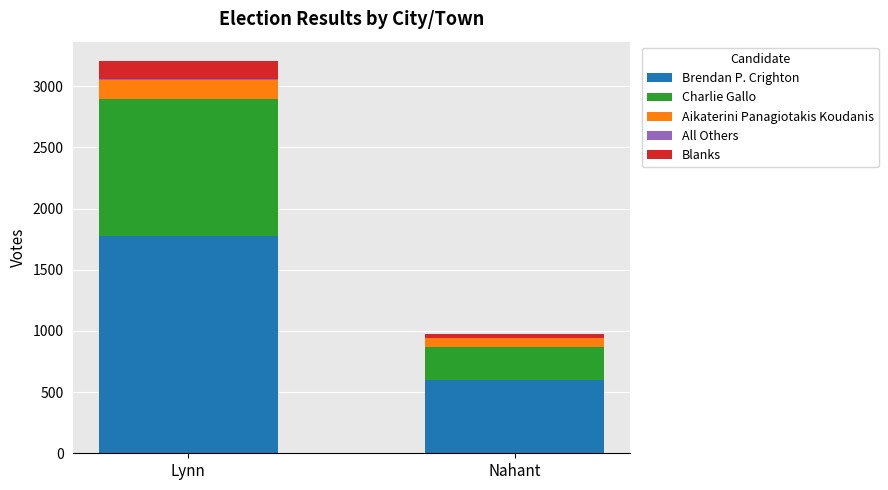

At which category is the sum across all series the highest?

Lynn